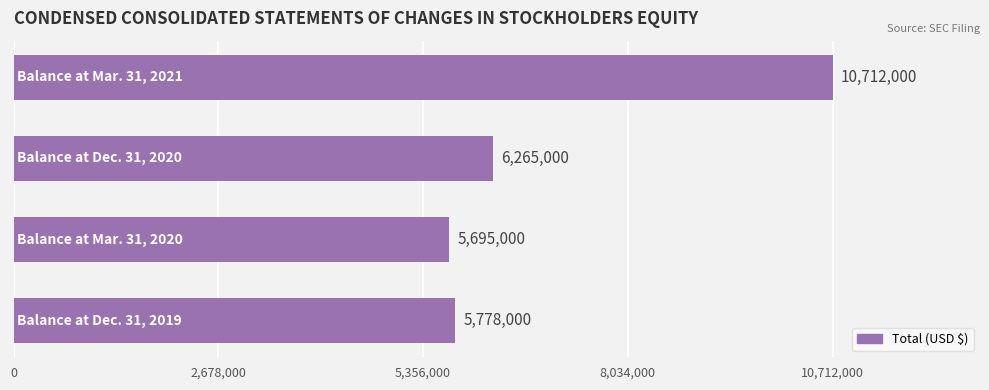

Count the number of data series in this chart.

1